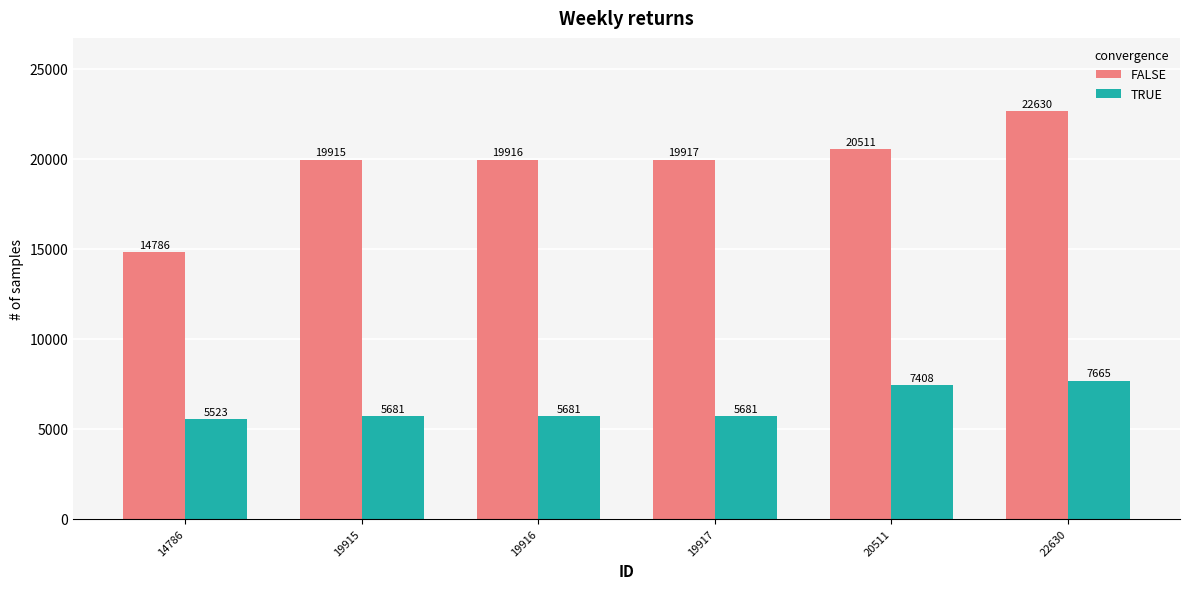

What is the difference between the maximum and minimum values in the FALSE series?

7844